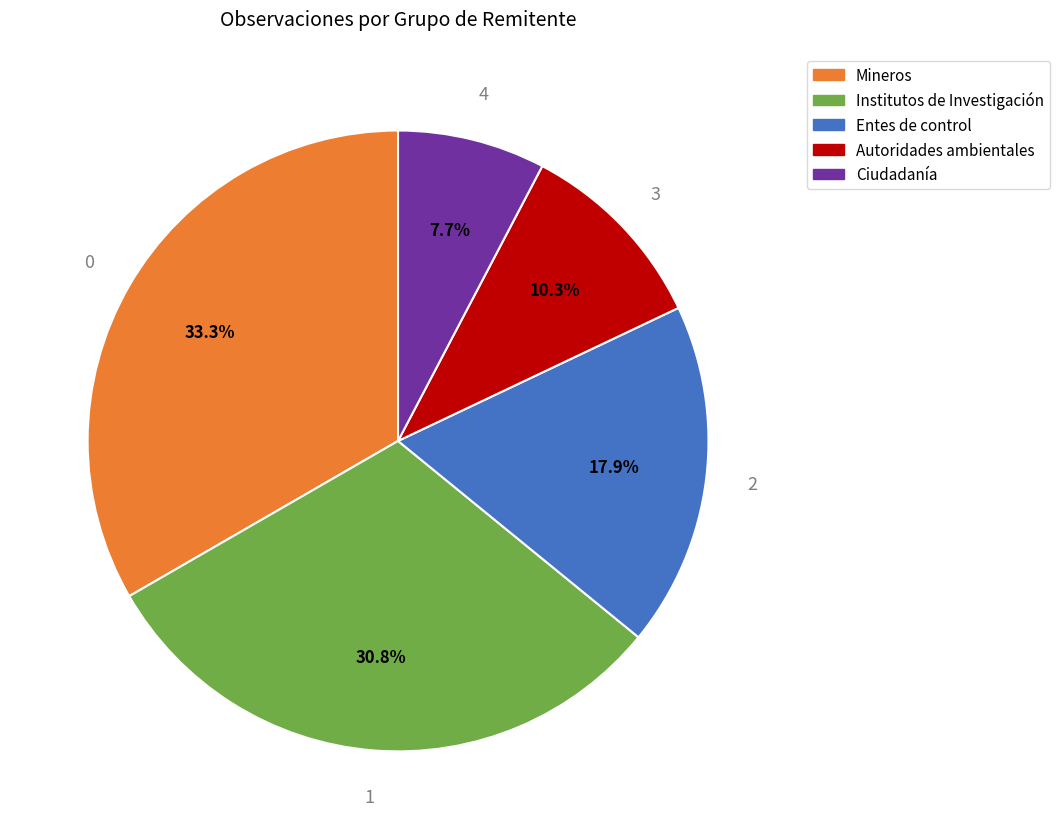

Count the number of slices in the pie.

5